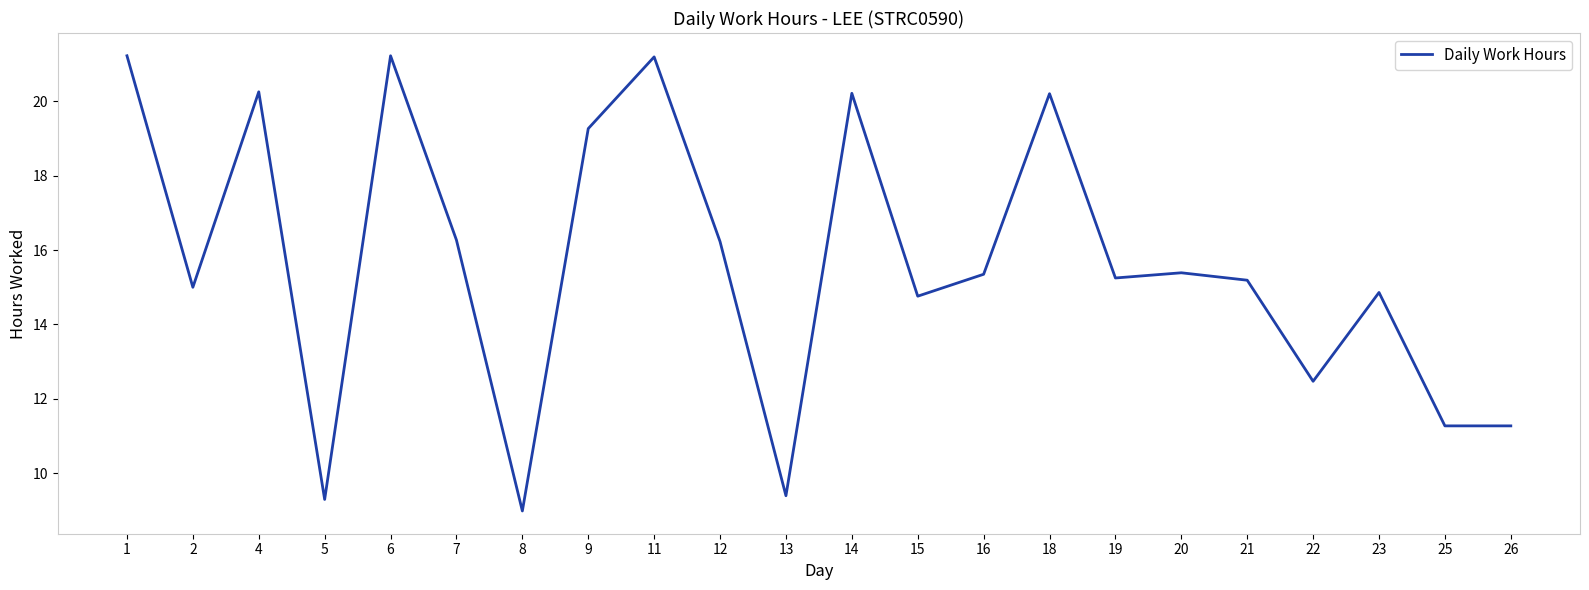

Which category has the lowest value across all series?

8